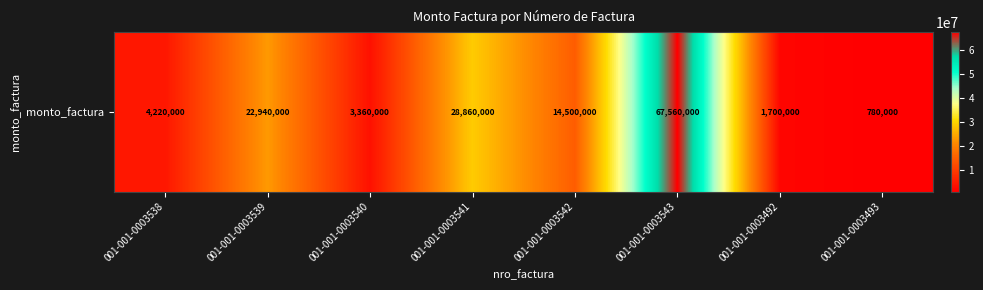

What is the greatest value displayed?

67560000